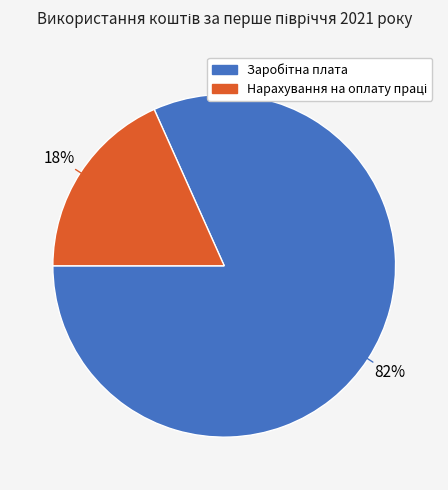

Is there a majority slice in this chart?

Yes